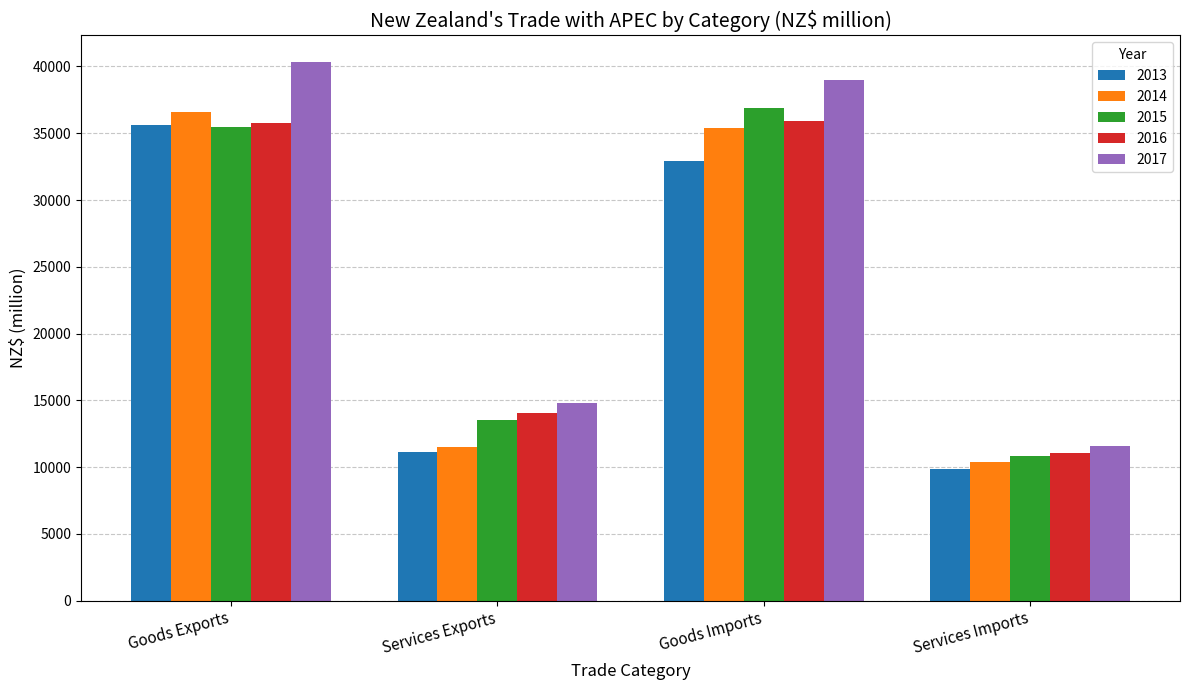

How many bars are there in each group?

5